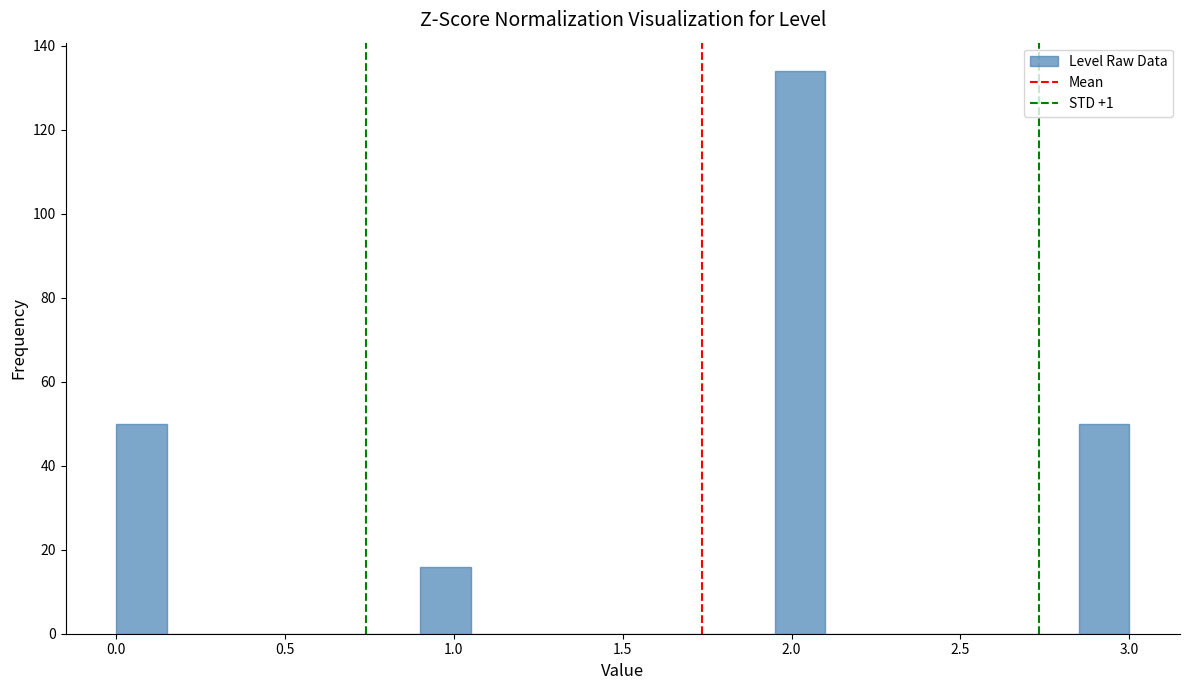

Read against the x-axis, roughly where is the centre of the tallest bar?

2.05